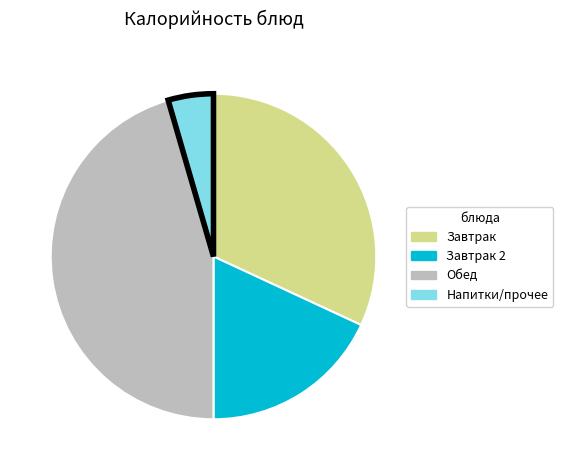

Is there any slice that represents more than half of the pie?

No